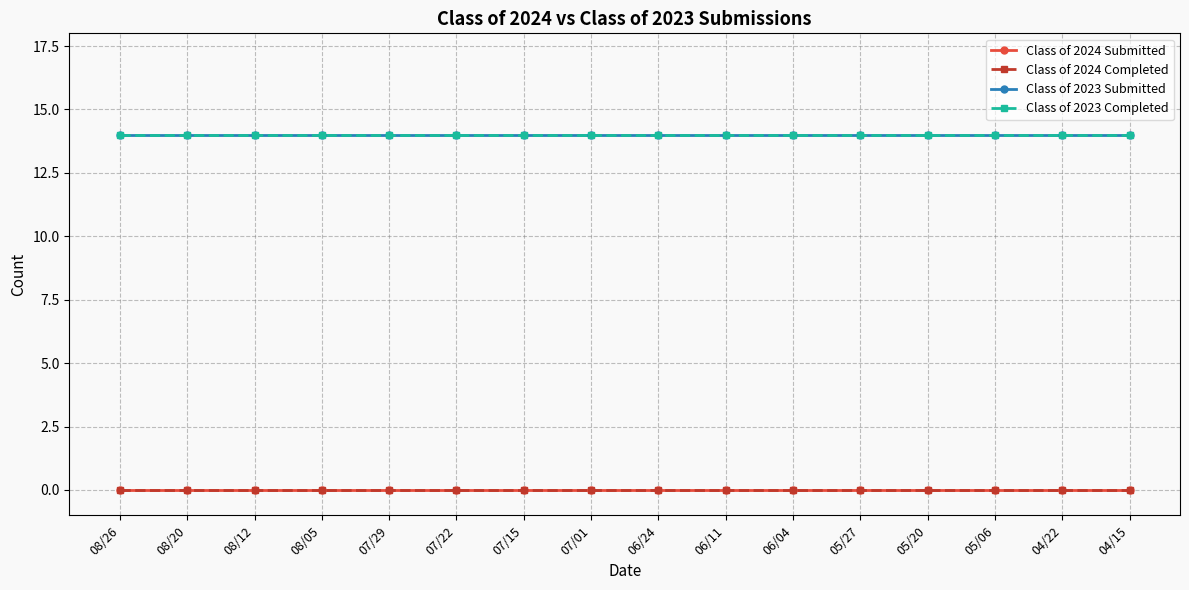

True or false: Class of 2024 Submitted and Class of 2024 Completed intersect in this chart.

False